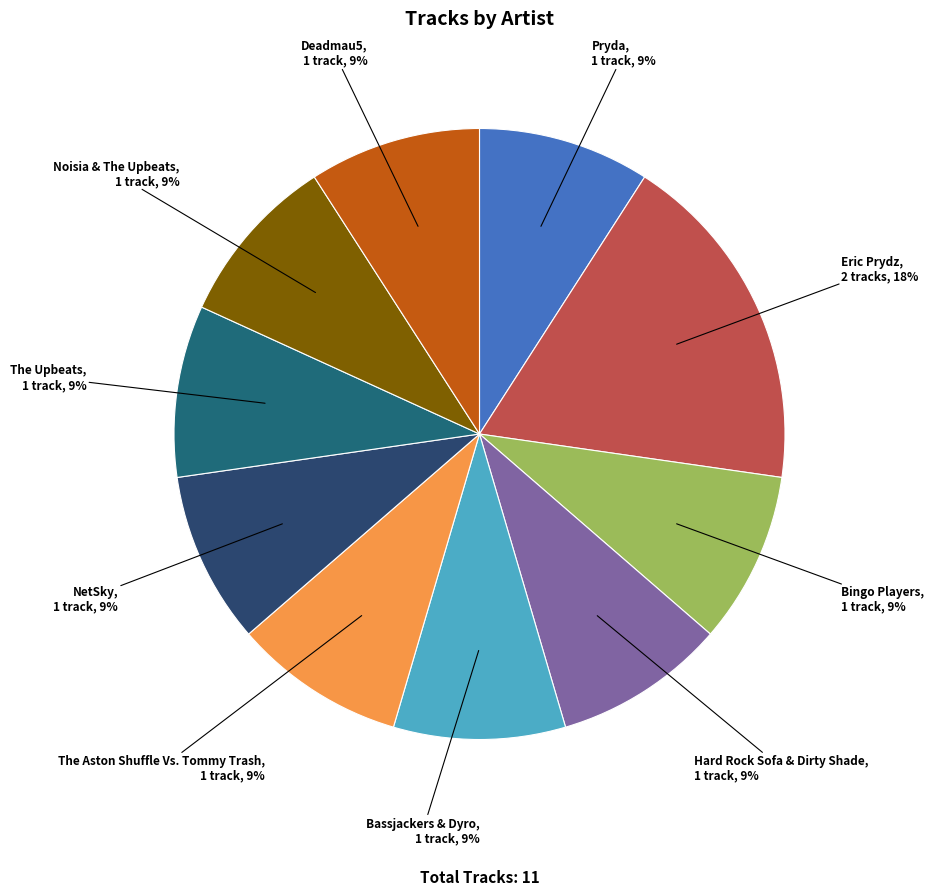

Is the sum of Bingo Players and Eric Prydz greater than half?

No